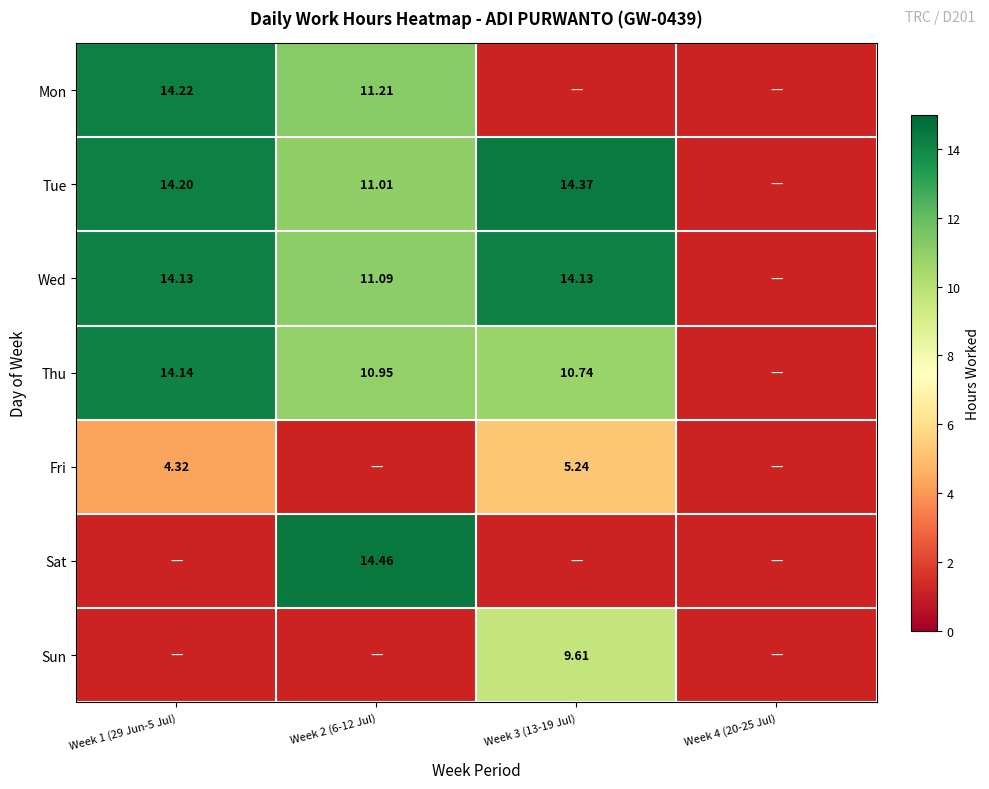

How many data points in Sun are above 0?

1